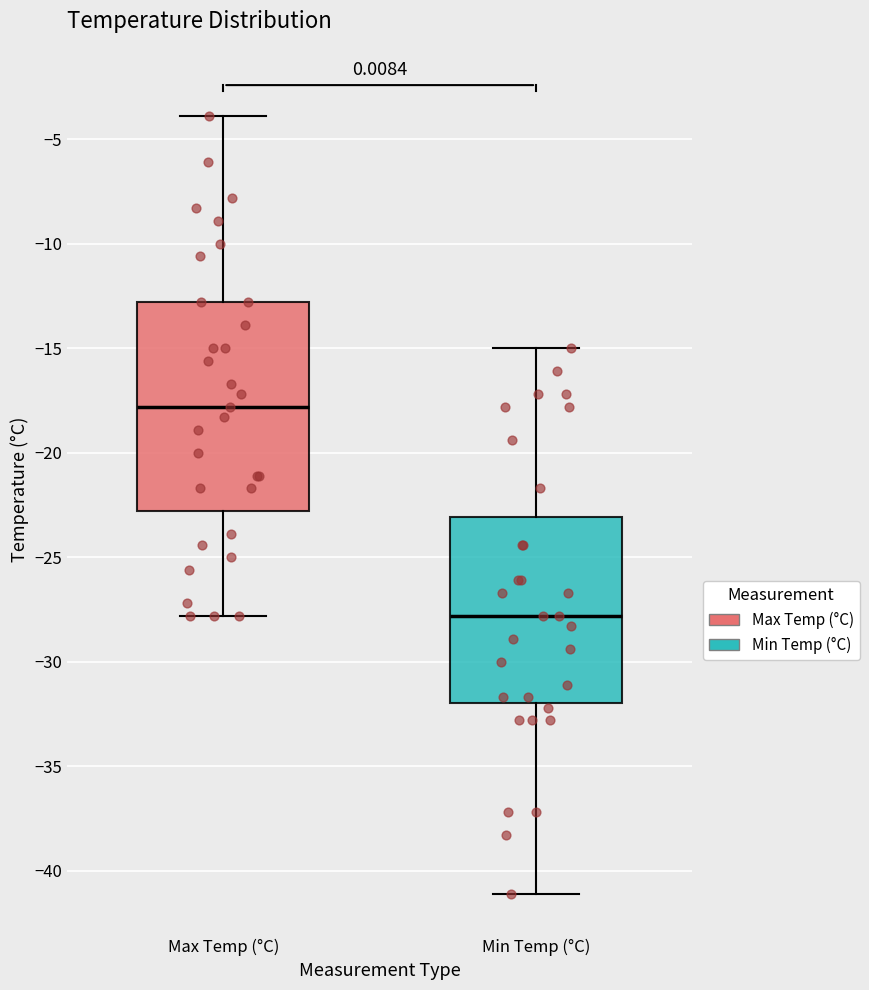

Reading left to right, transcribe this box plot: for each box, give where its median line is, the range the box spans, and where its two whiskers end, as read against the y-axis. The values are not printed on the chart, so give them approximately, as read against the axis.

Max Temp (°C): median -18, box -23 to -13, whiskers -28 to -4
Min Temp (°C): median -28, box -32 to -23, whiskers -41 to -15